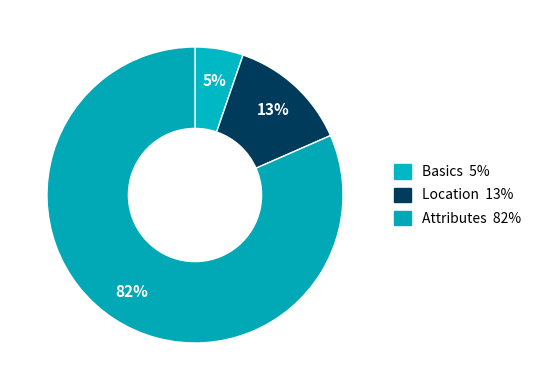

Count the number of slices in the pie.

3